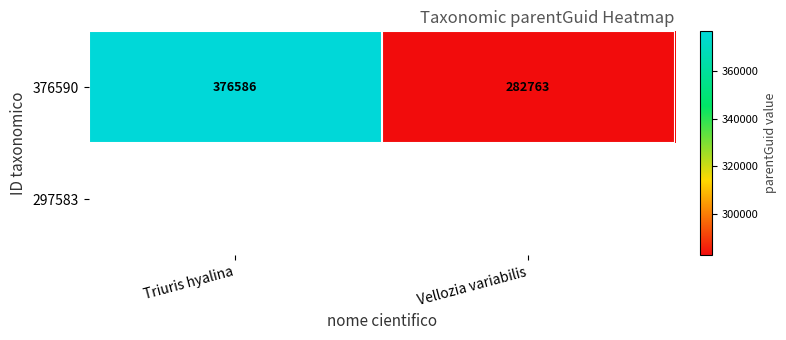

Reading right to left, extract all data points from this chart.

282763	376586